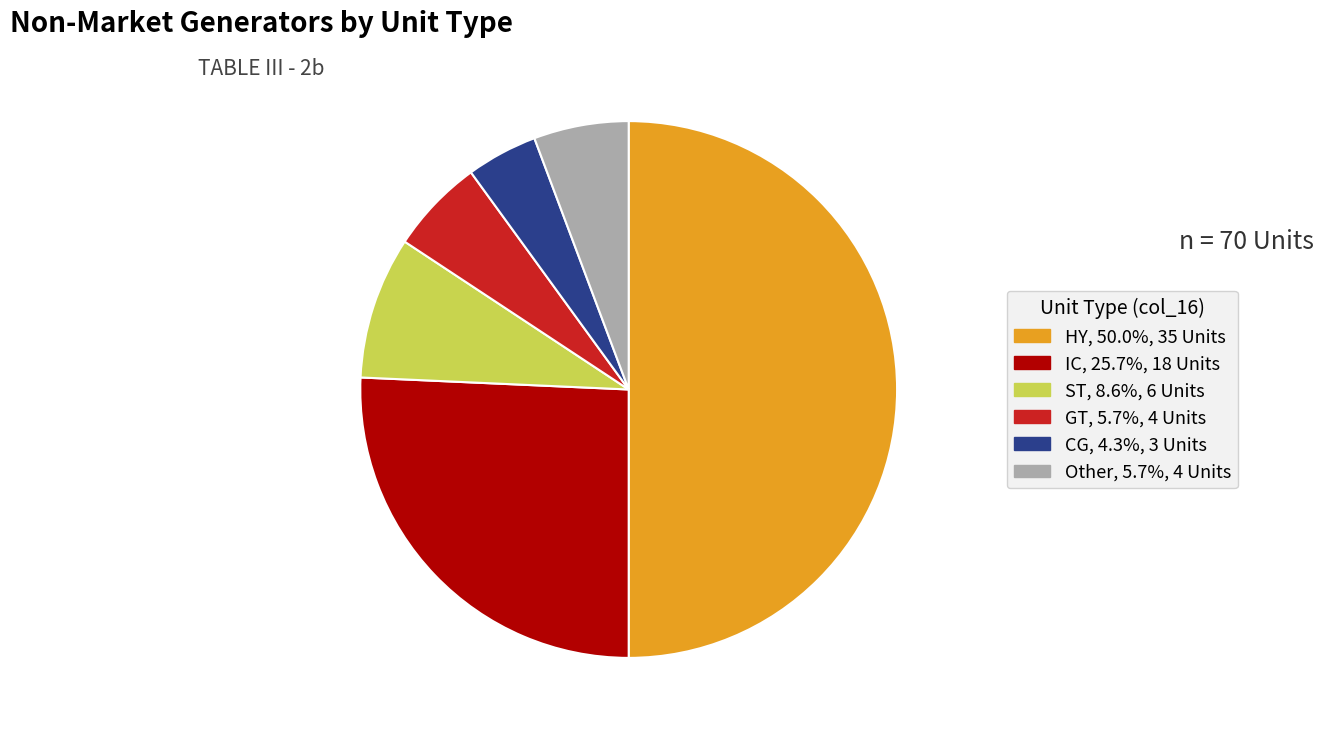

Is the sum of ST and IC greater than half?

No